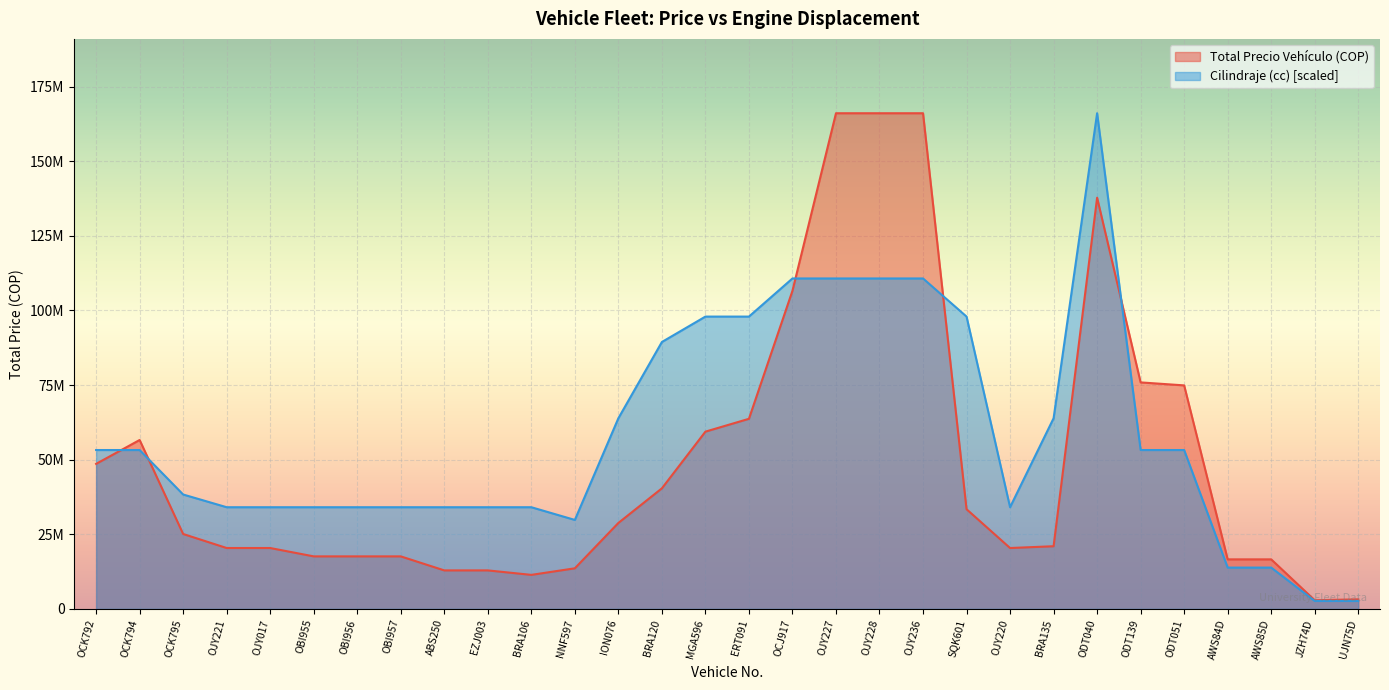

How many data points in Cilindraje (cc) are less than 53237179?

15